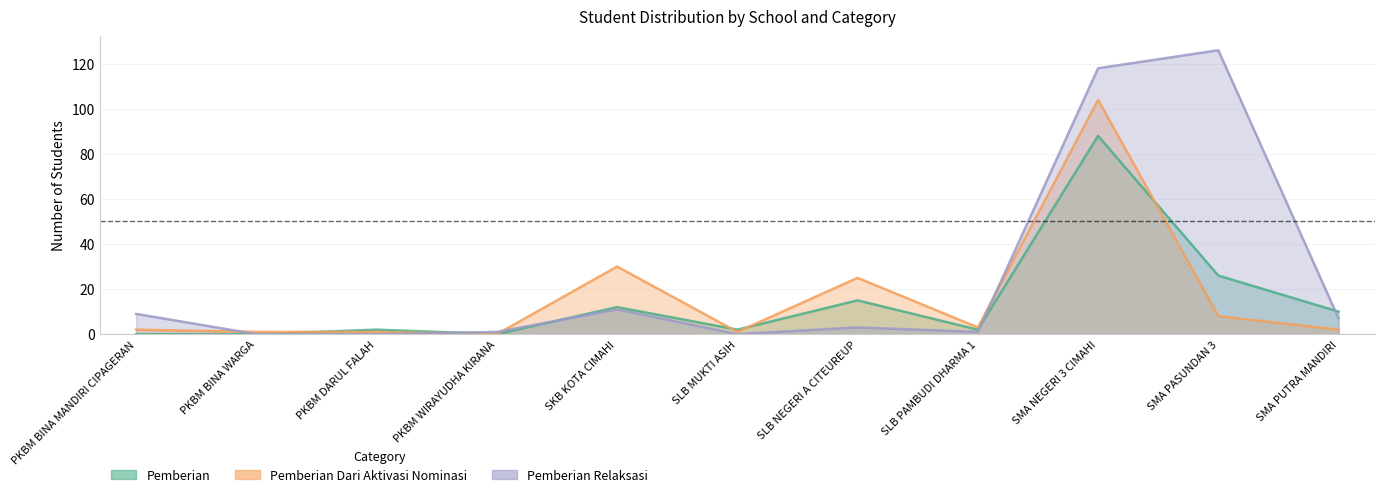

Where do Pemberian Relaksasi and Pemberian Dari Aktivasi Nominasi first cross each other?

PKBM BINA MANDIRI CIPAGERAN and PKBM BINA WARGA